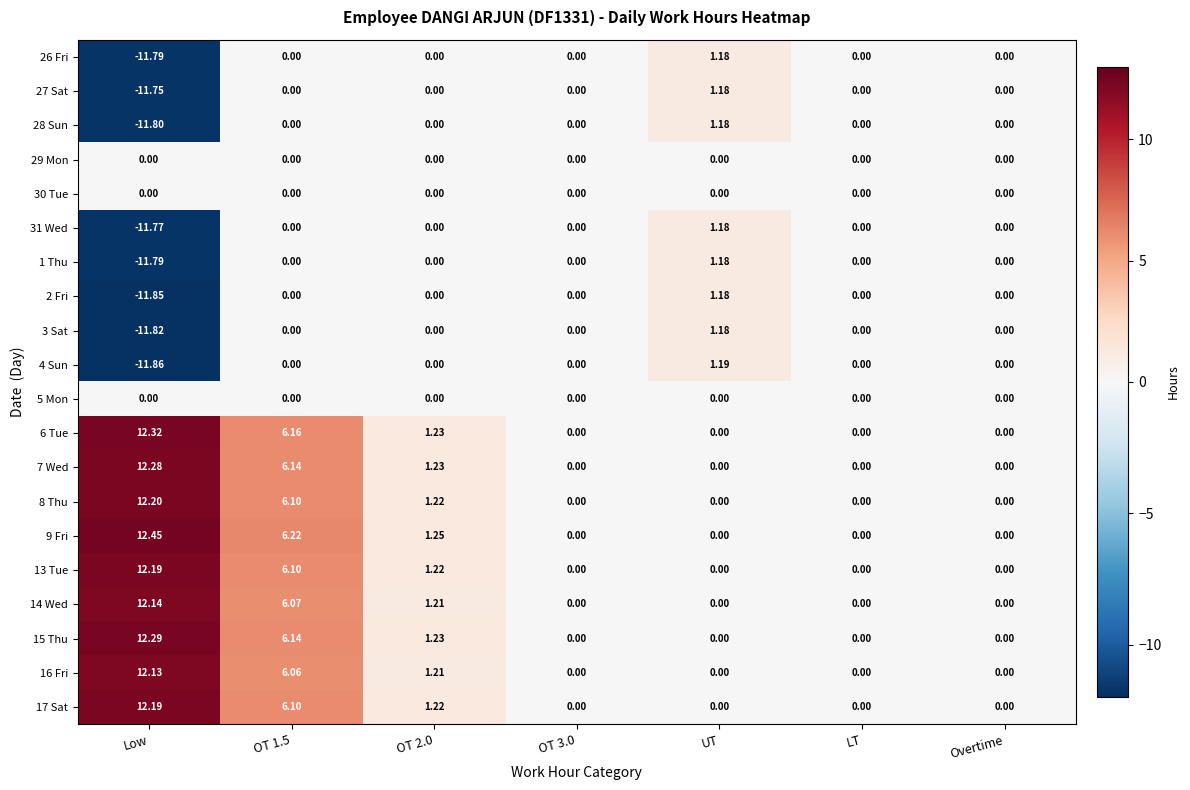

Which category has the lowest value in the 28 Sun series?

Low